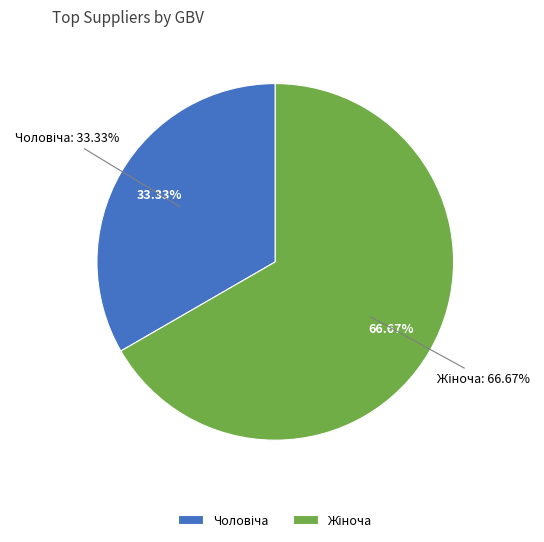

Does Чоловіча represent more than half of the total?

No